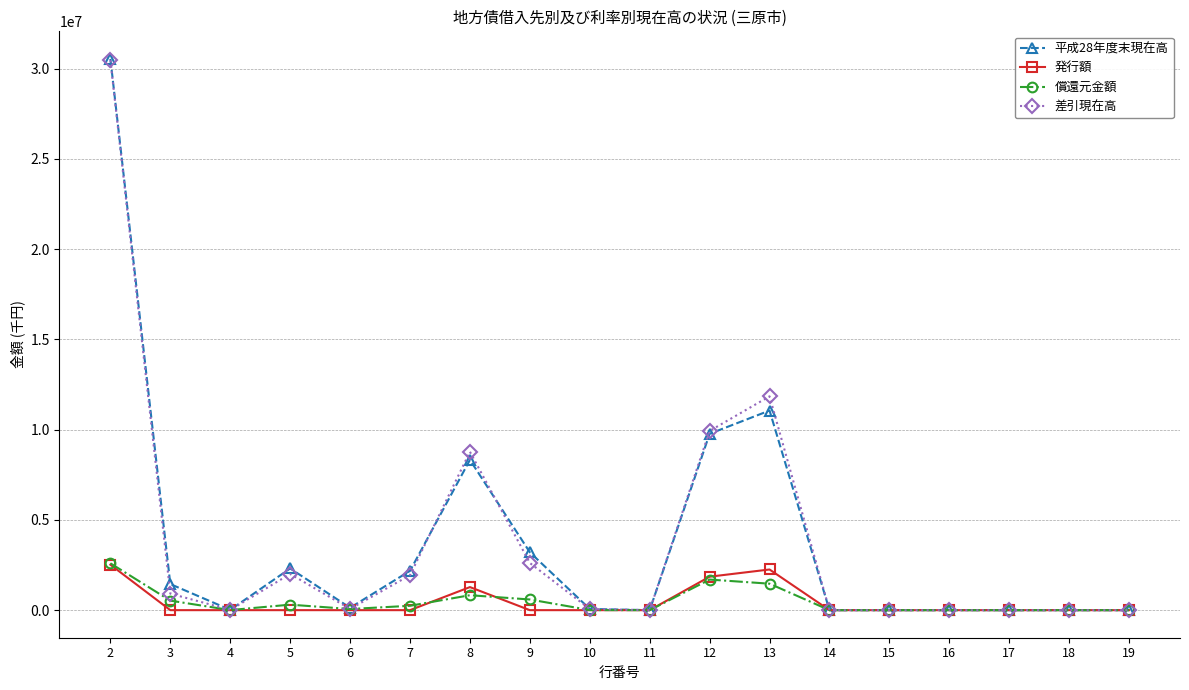

At how many categories does at least one series exceed 24738146?

1